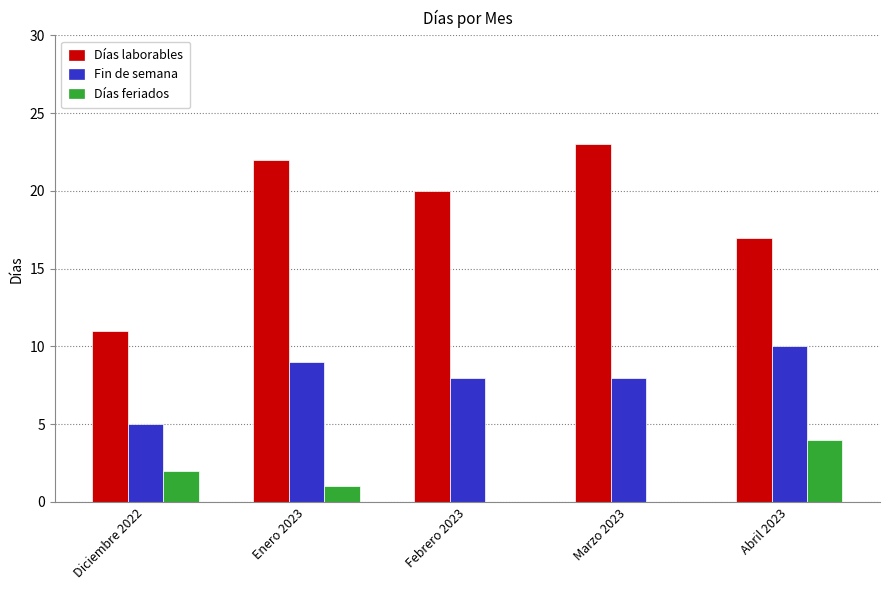

At which category is the sum across all series the highest?

Enero 2023